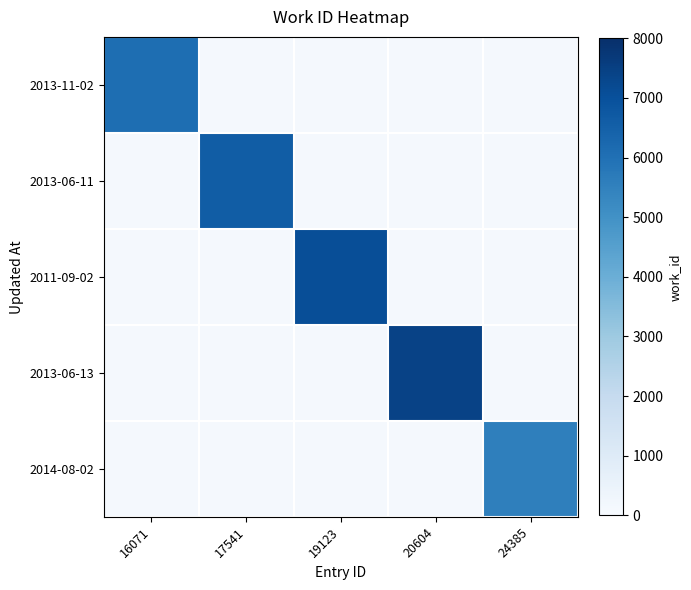

How many categories are shown in the chart?

5